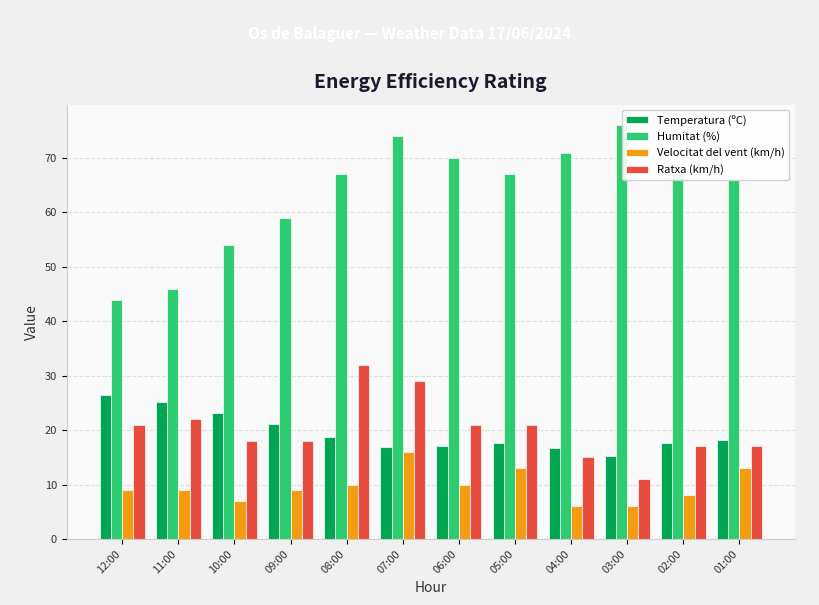

Between 09:00 and 07:00, which is larger?

09:00